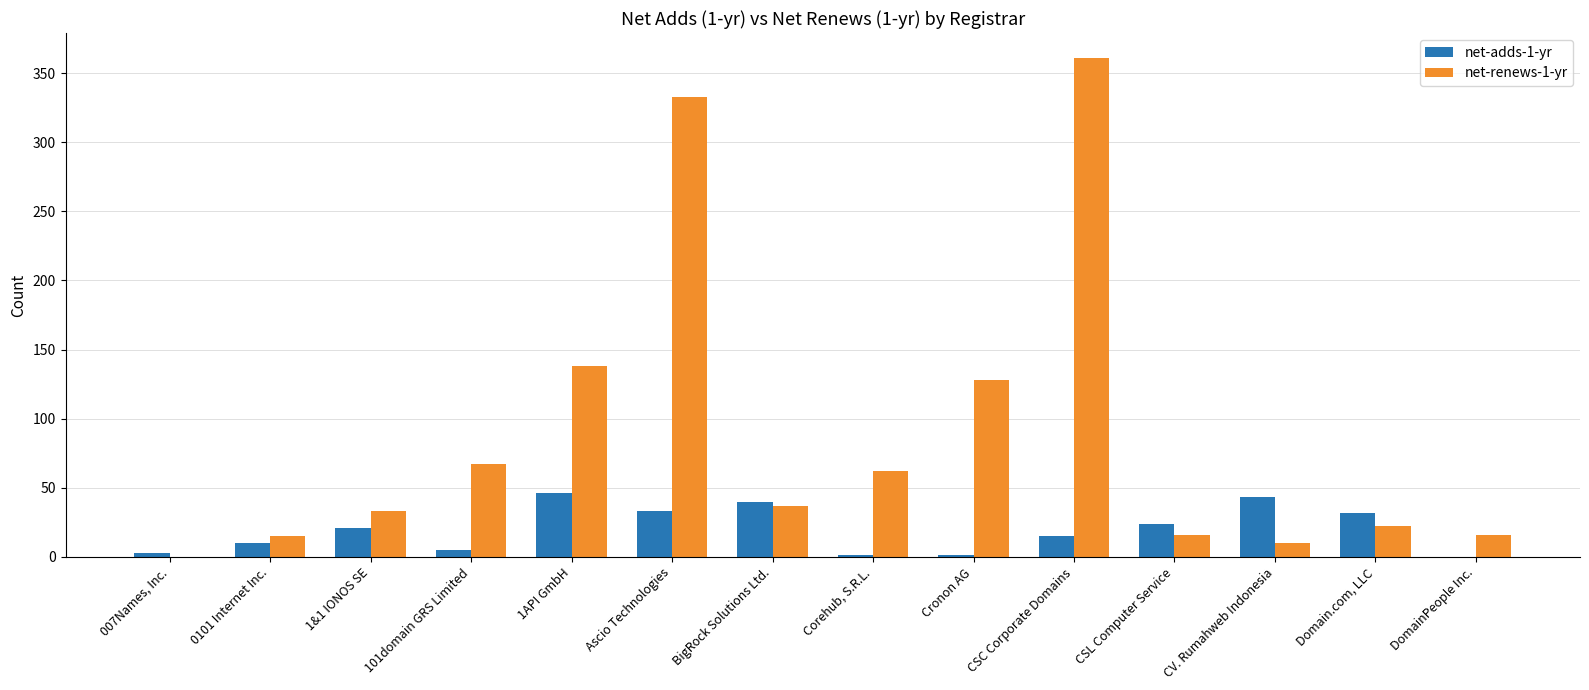

Does the chart contain stacked bars?

No